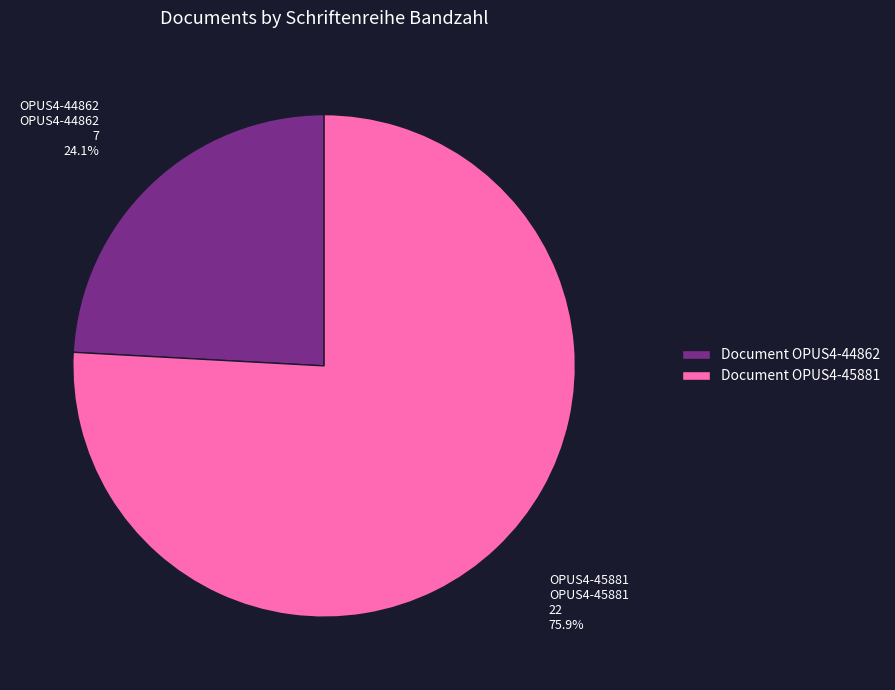

True or false: OPUS4-45881 accounts for 76% of the total.

True